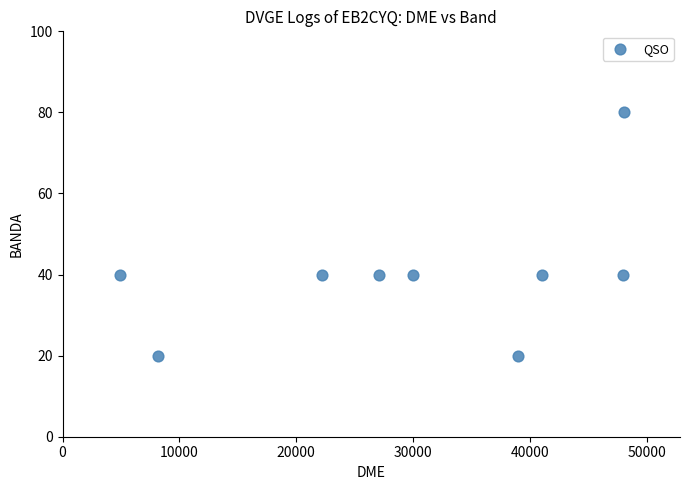

What is the range of Y values (max minus min)?

60